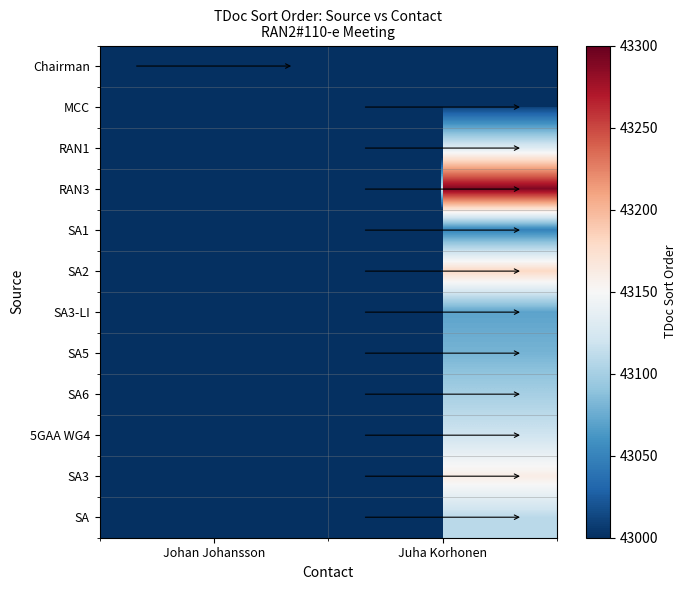

How many distinct data groups are displayed?

12